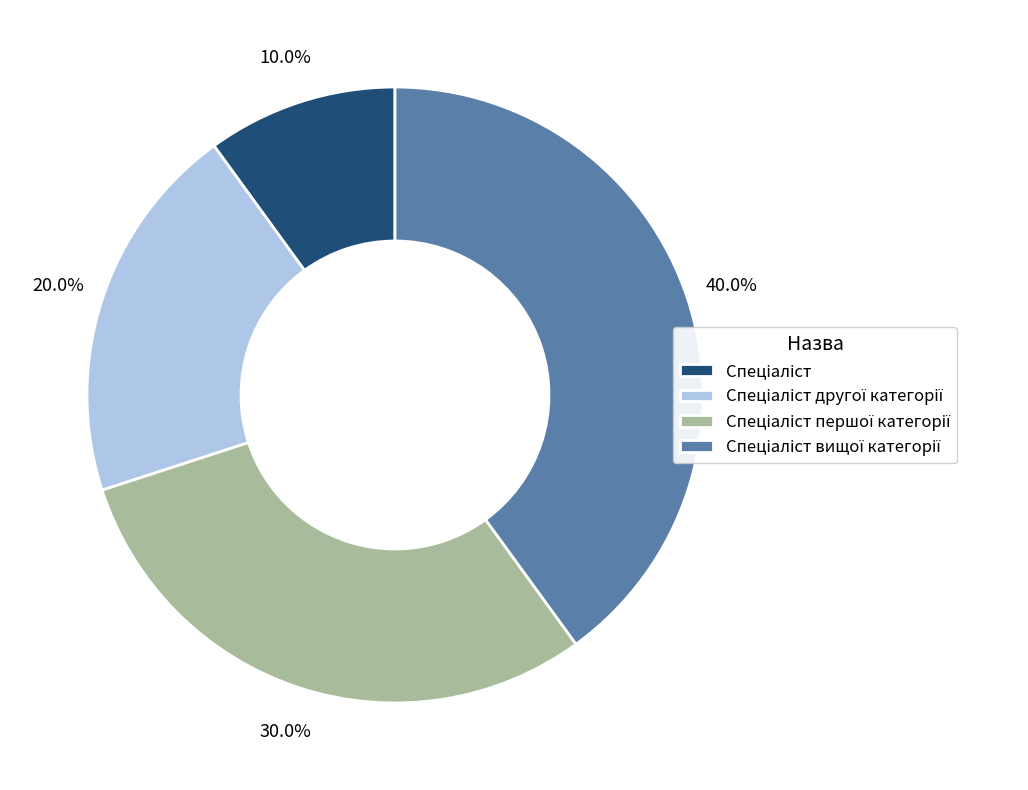

Is there any slice that represents more than half of the pie?

No